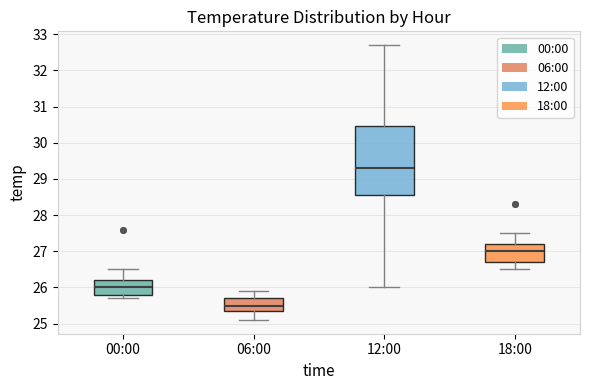

Where does the lower whisker of the box for 12:00 end on the y-axis? The values are not printed on the chart, so give them approximately, as read against the axis.

26.0